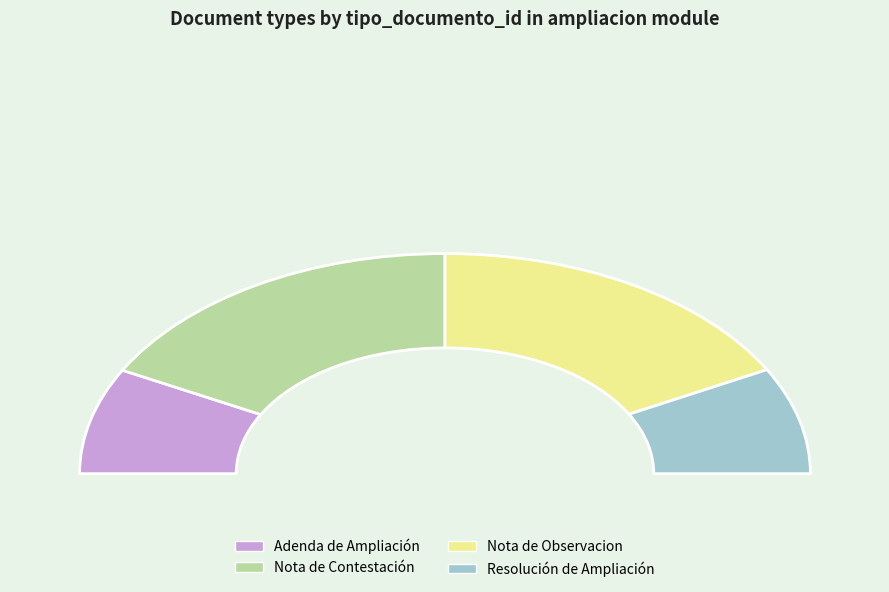

Is there a majority slice in this chart?

No